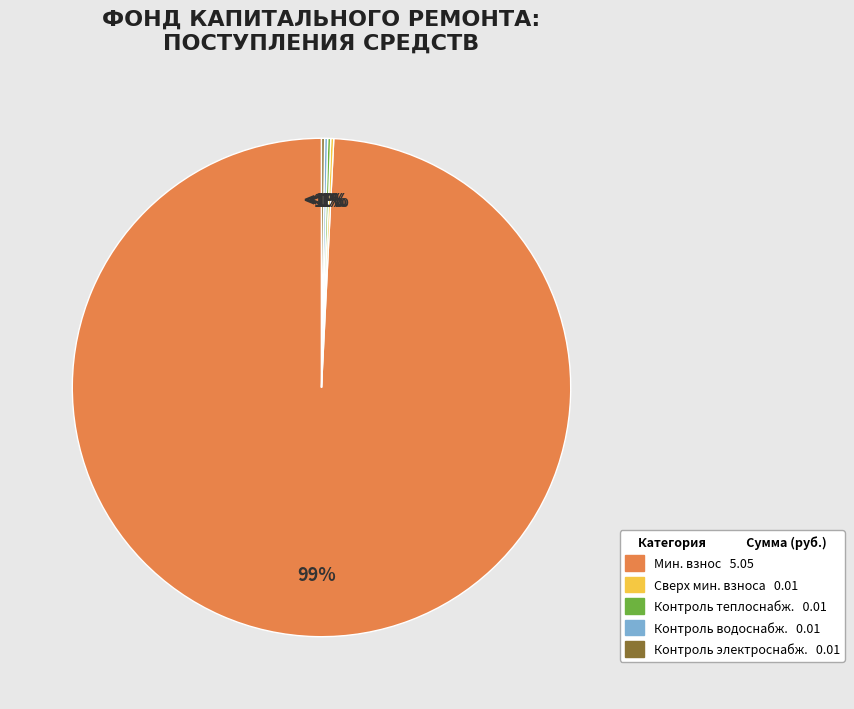

How many slices are in this pie chart?

5